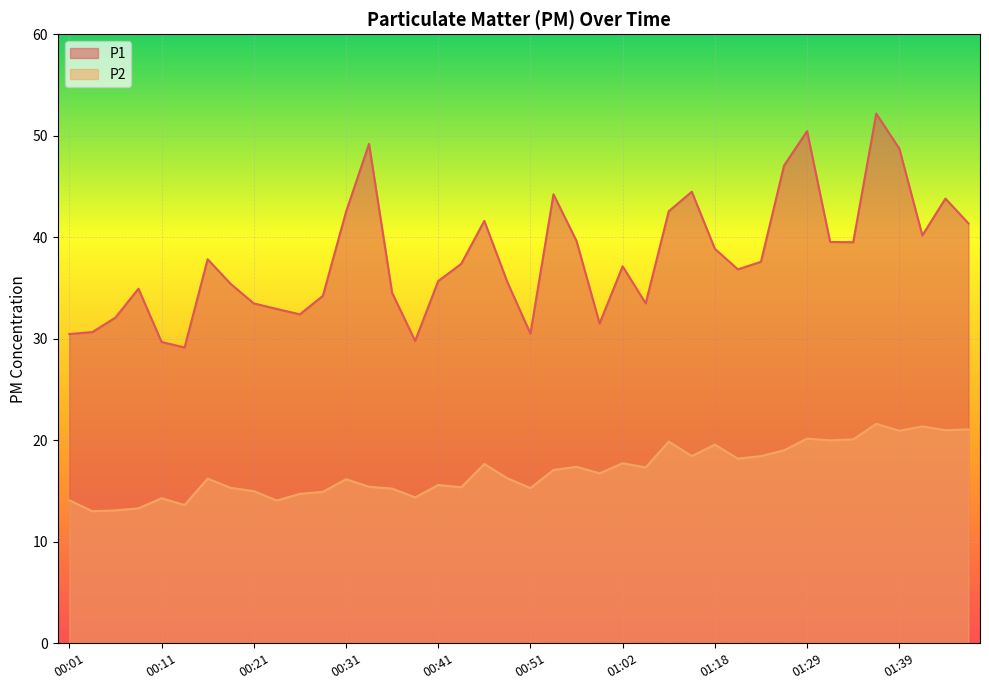

True or false: P1 and P2 cross at least once.

False